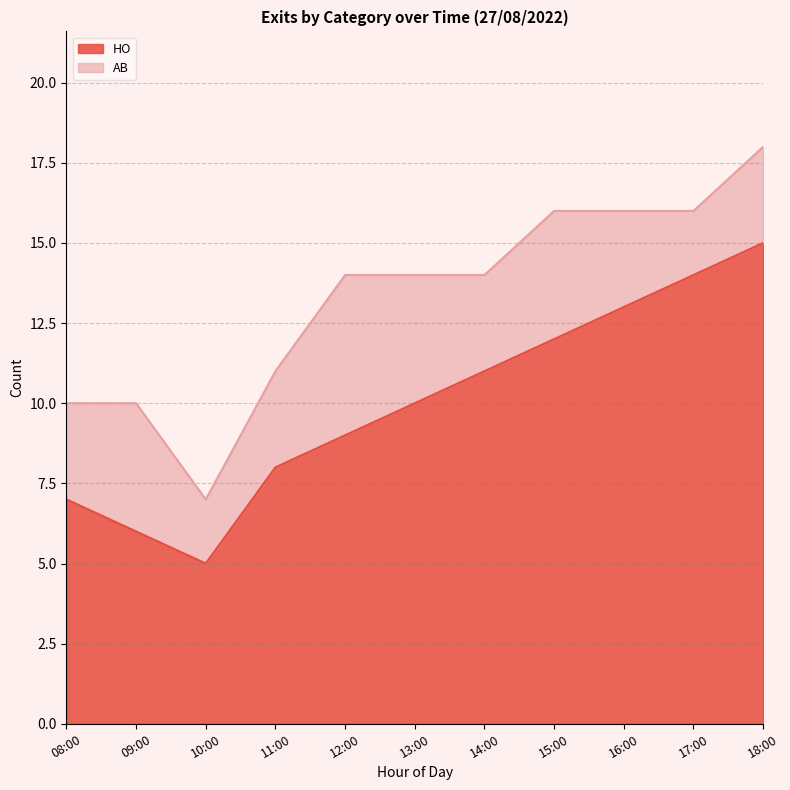

What is the difference between the maximum and minimum values?

10